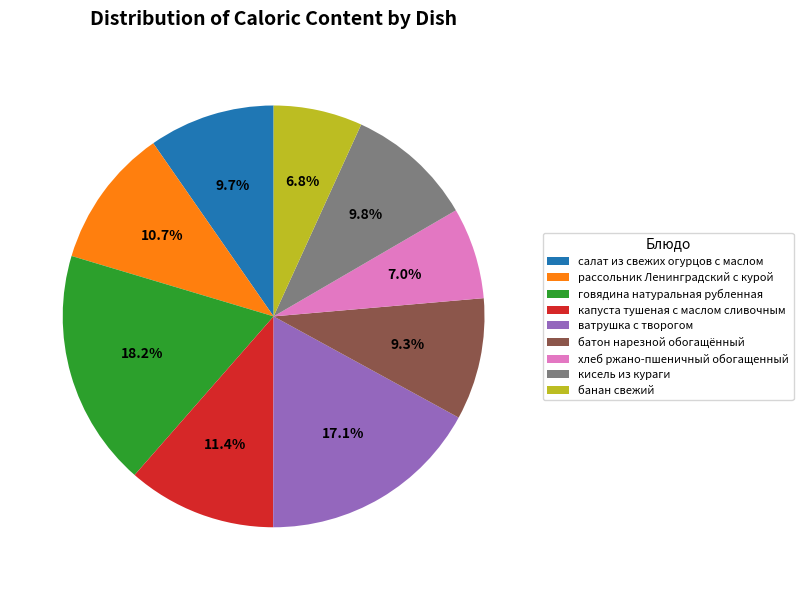

To the nearest percent, what portion does салат из свежих огурцов с маслом represent?

10%